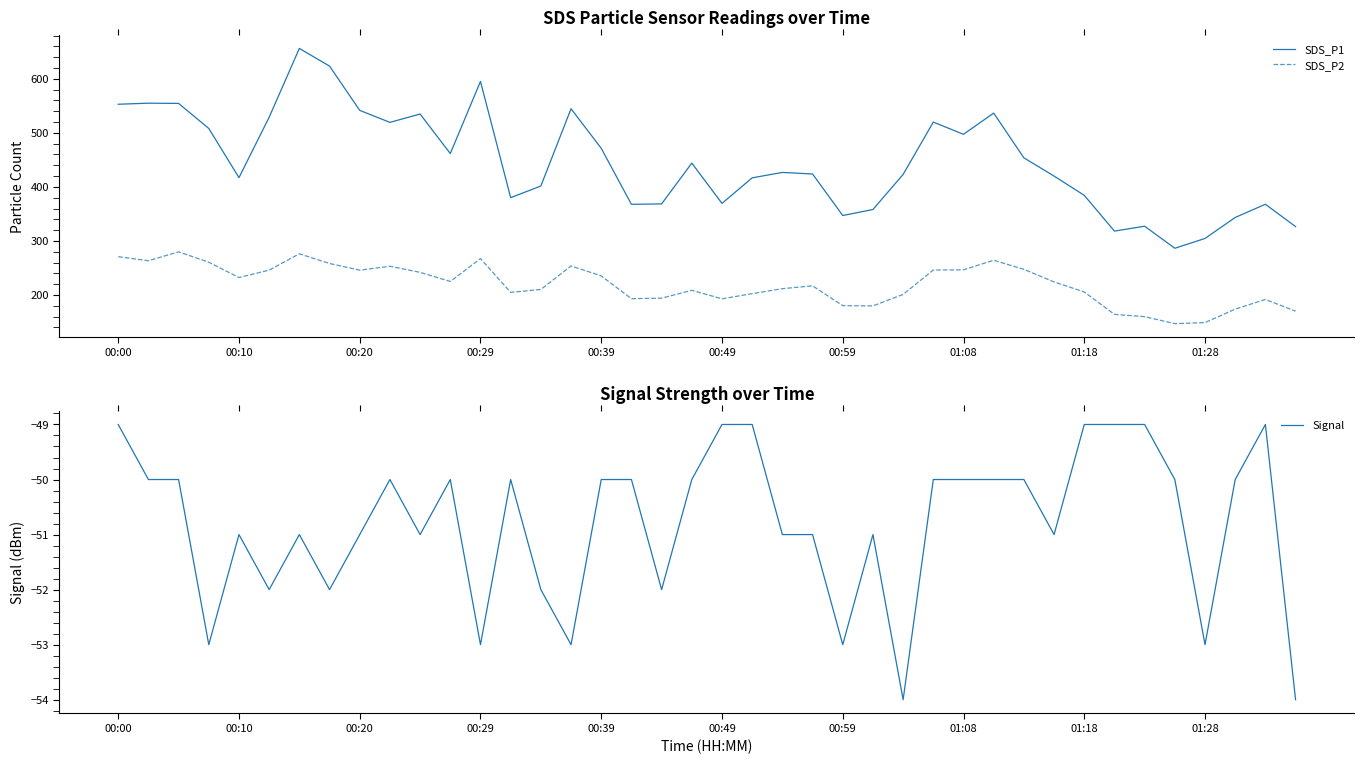

True or false: SDS_P1 and SDS_P2 cross at least once.

False